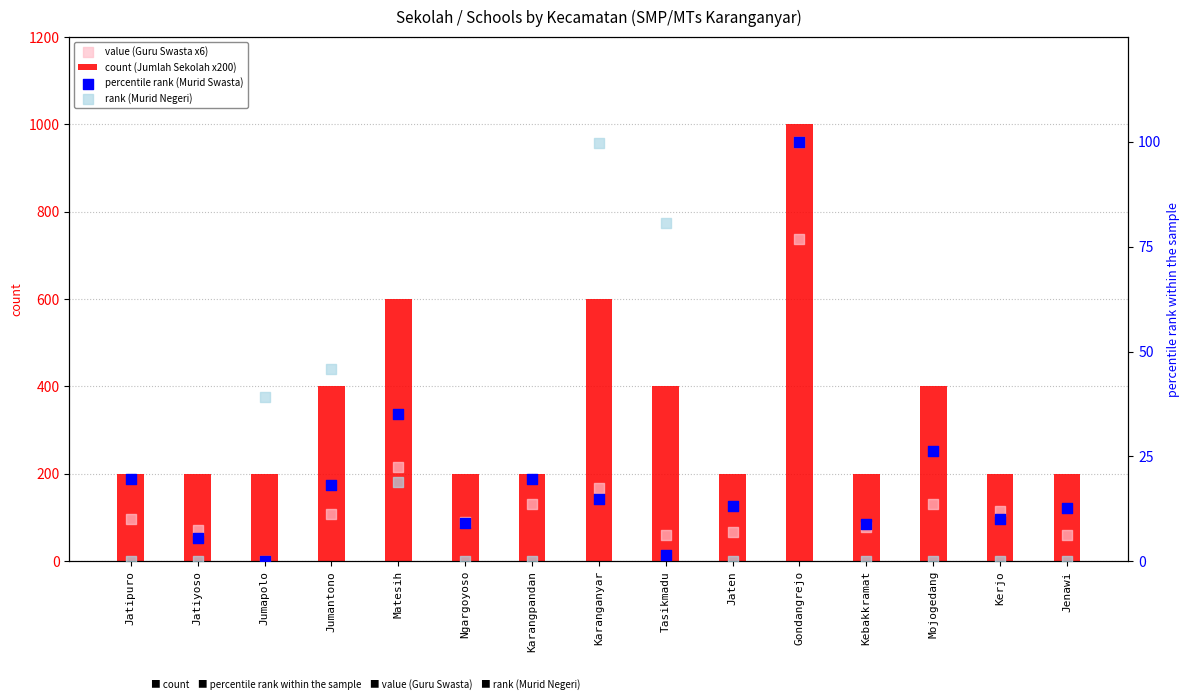

What are all the series names shown in the legend?

count (Jumlah Sekolah x200), value (Guru Swasta x6), percentile rank (Murid Swasta), rank (Murid Negeri)